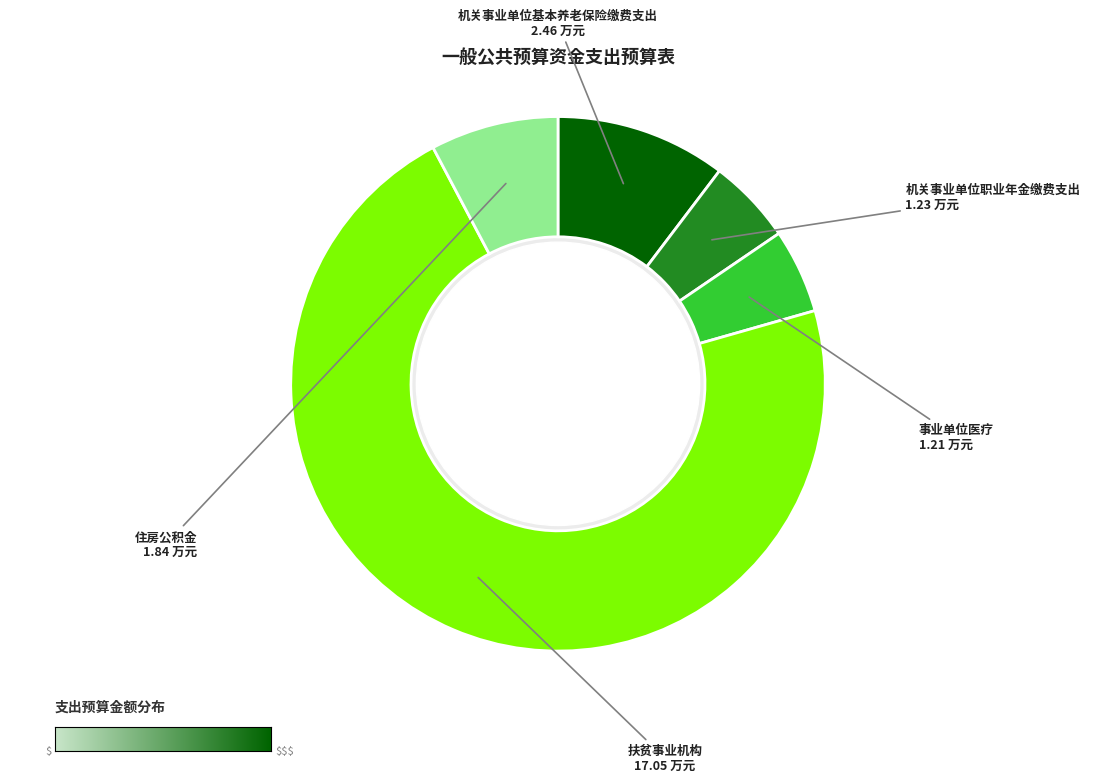

Combined, what portion of the pie is 机关事业单位职业年金缴费支出 and 机关事业单位基本养老保险缴费支出?

15.5%